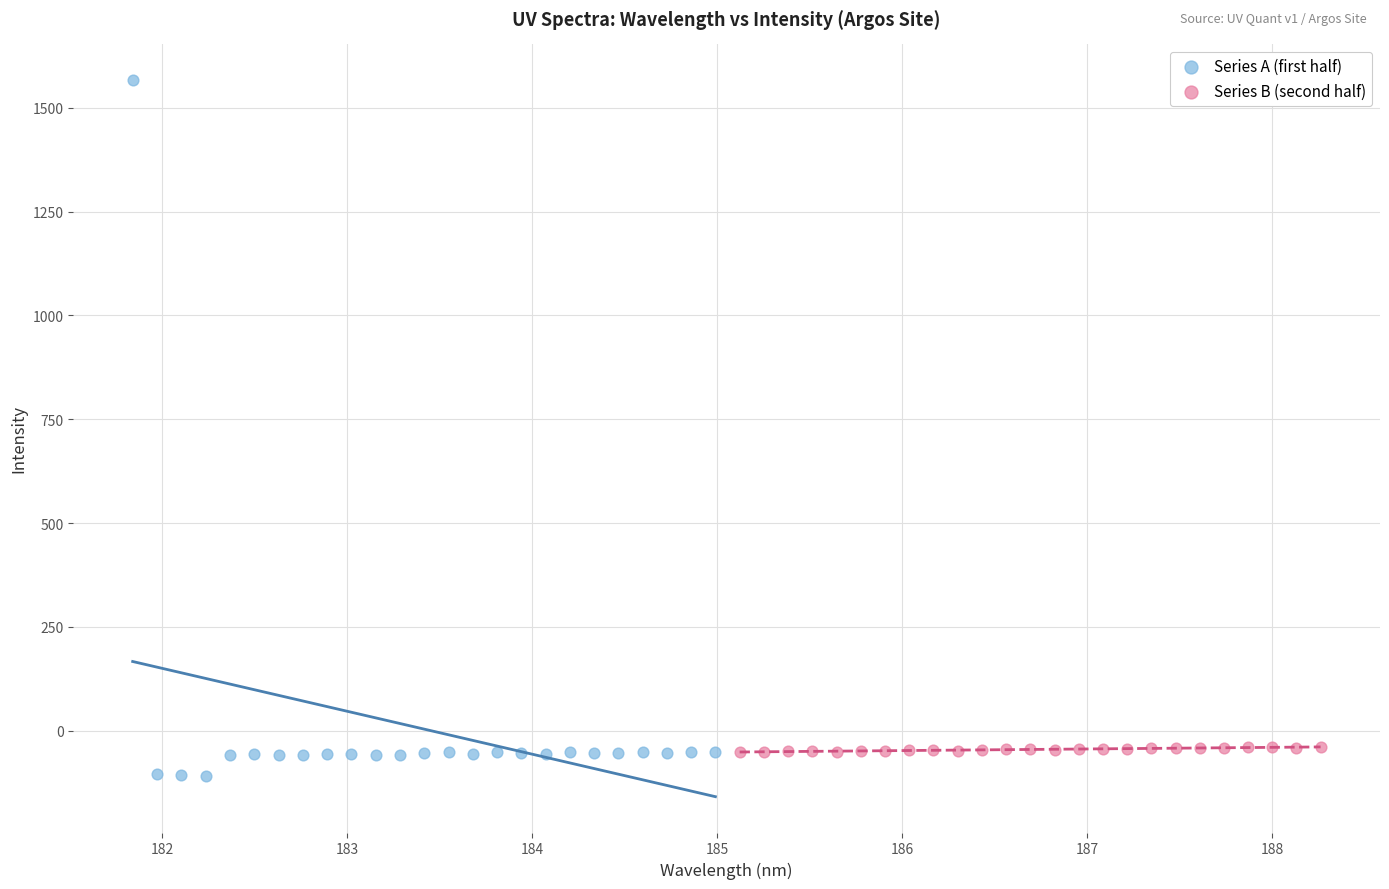

What are all the series names shown in the legend?

Series A (first half), Series B (second half)